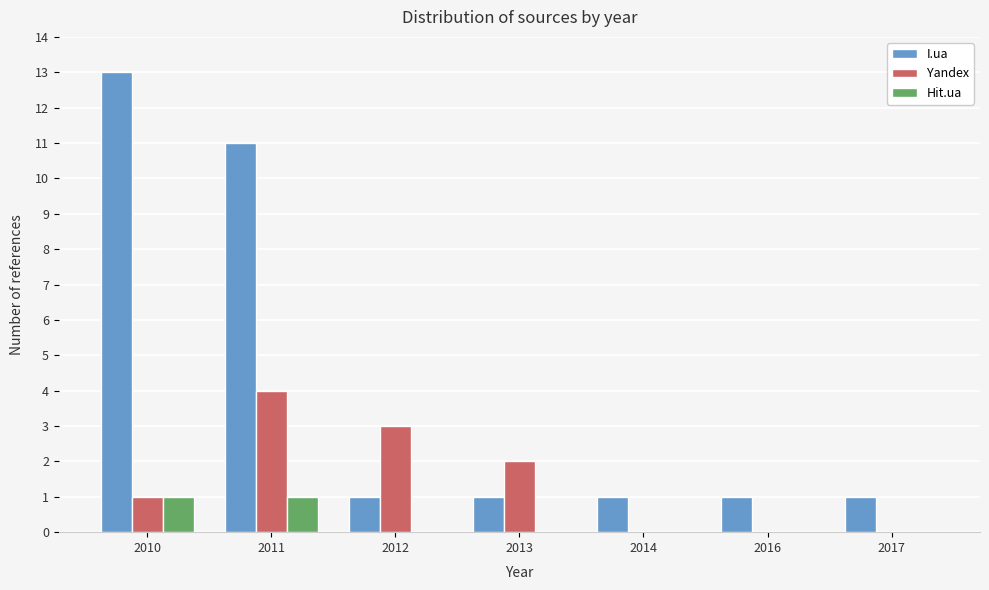

Reading left to right, extract all data points from this chart.

I.ua: 2010=13	2011=11	2012=1	2013=1	2014=1	2016=1	2017=1
Yandex: 2010=1	2011=4	2012=3	2013=2	2014=0	2016=0	2017=0
Hit.ua: 2010=1	2011=1	2012=0	2013=0	2014=0	2016=0	2017=0